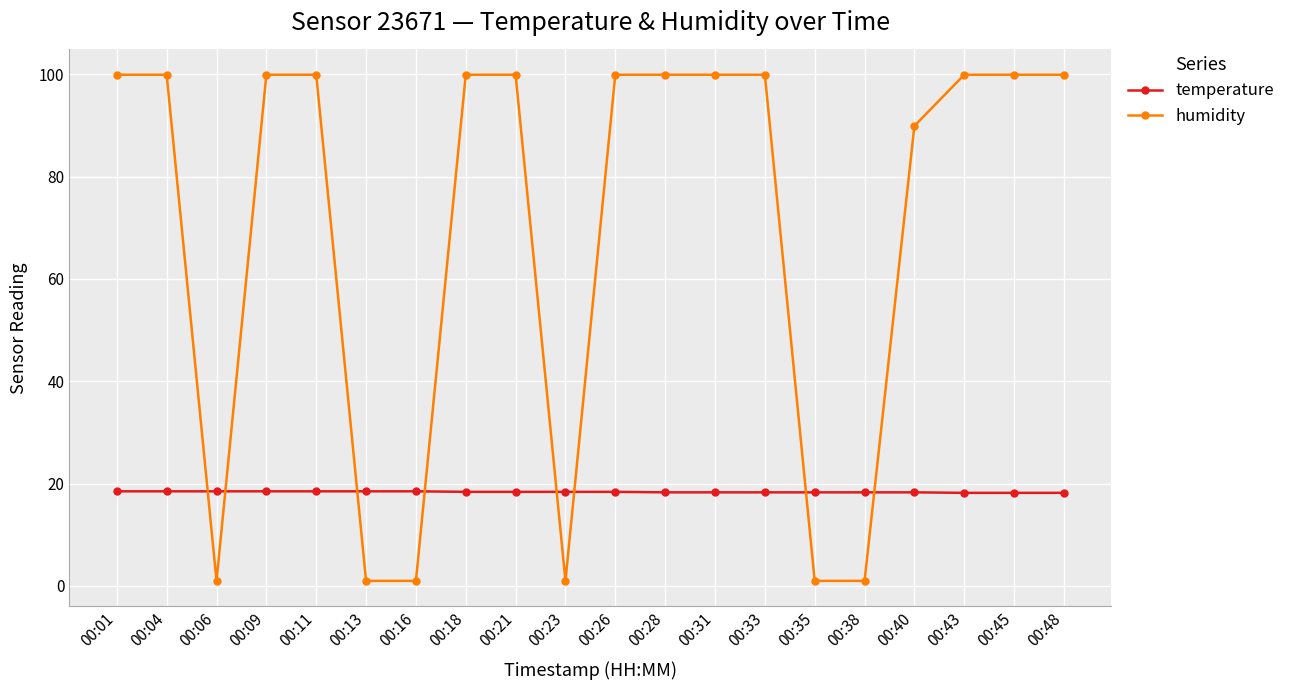

How many lines are shown in the chart?

2